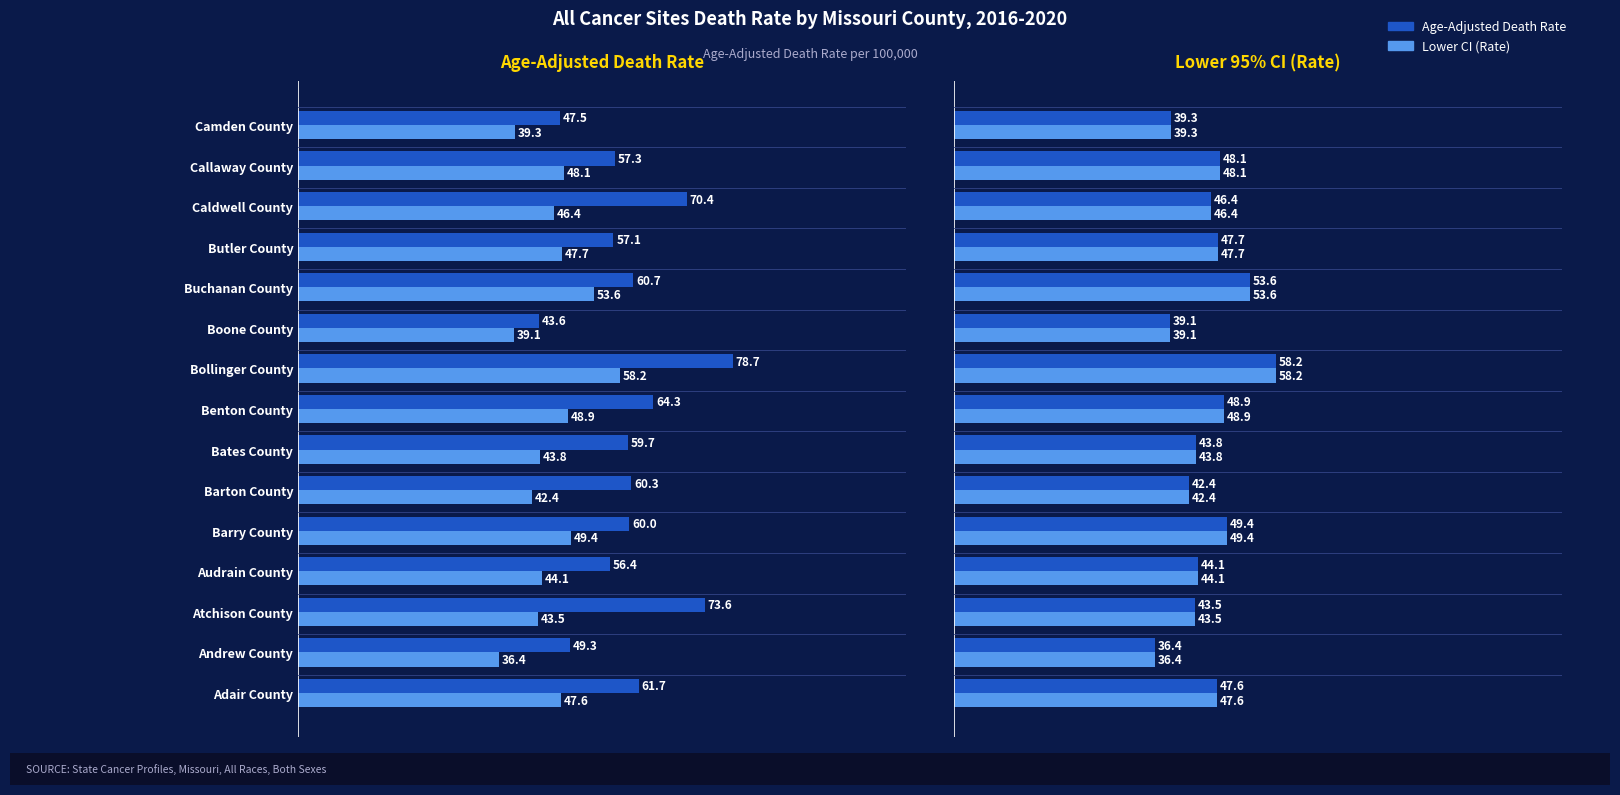

What is the difference between the maximum and second lowest values in the Lower CI (Rate) series?

19.1